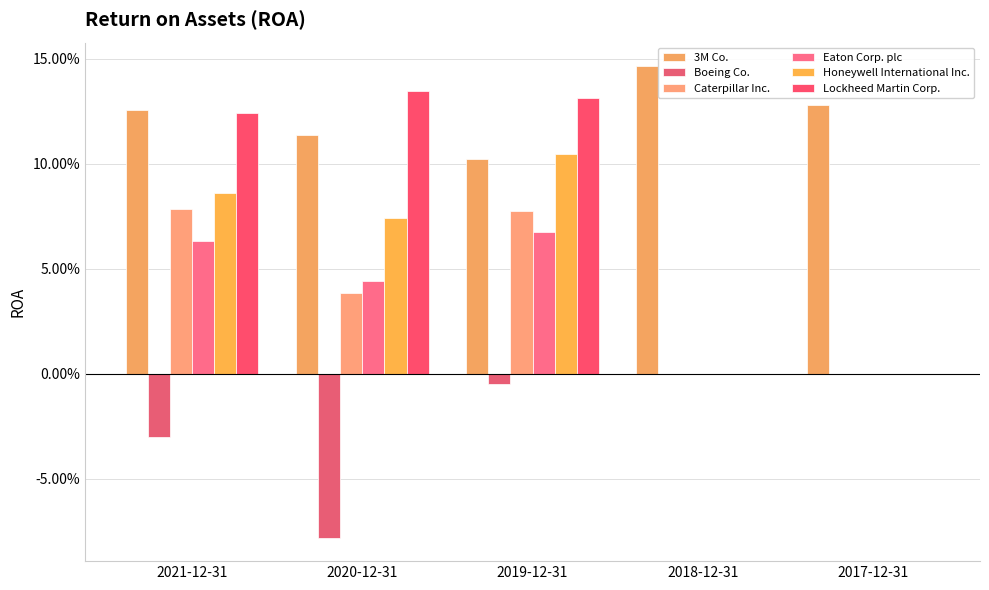

Which category has the lowest value in the Caterpillar Inc. series?

2018-12-31